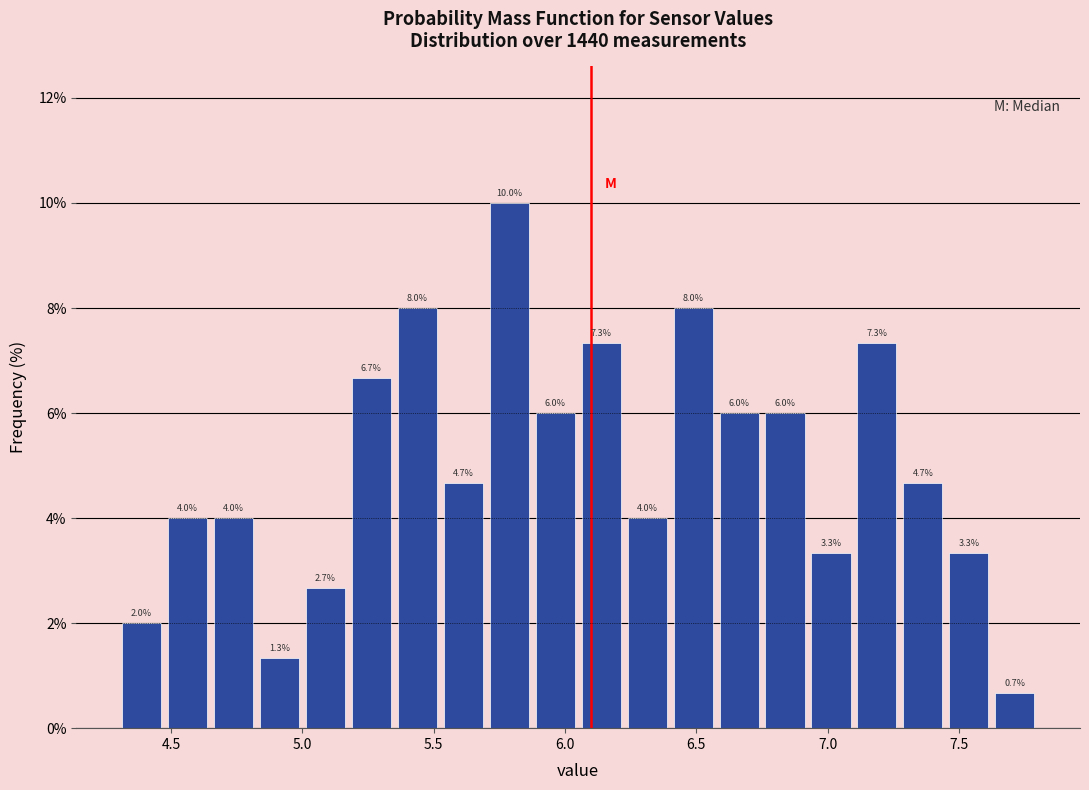

Around what value on the x-axis is the tallest bar? Give the approximate position of its centre, as read against the axis.

5.80